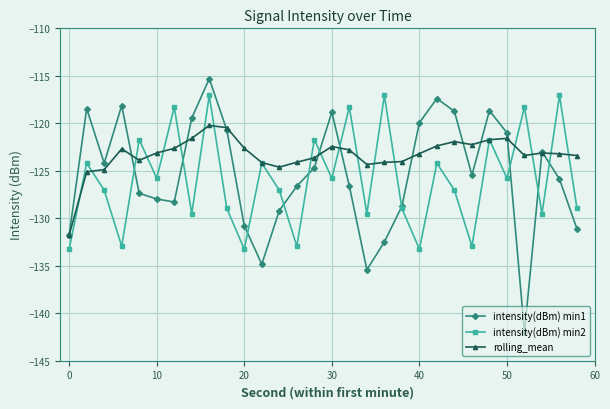

True or false: intensity(dBm) min2 has more than 1 interior local peaks.

True